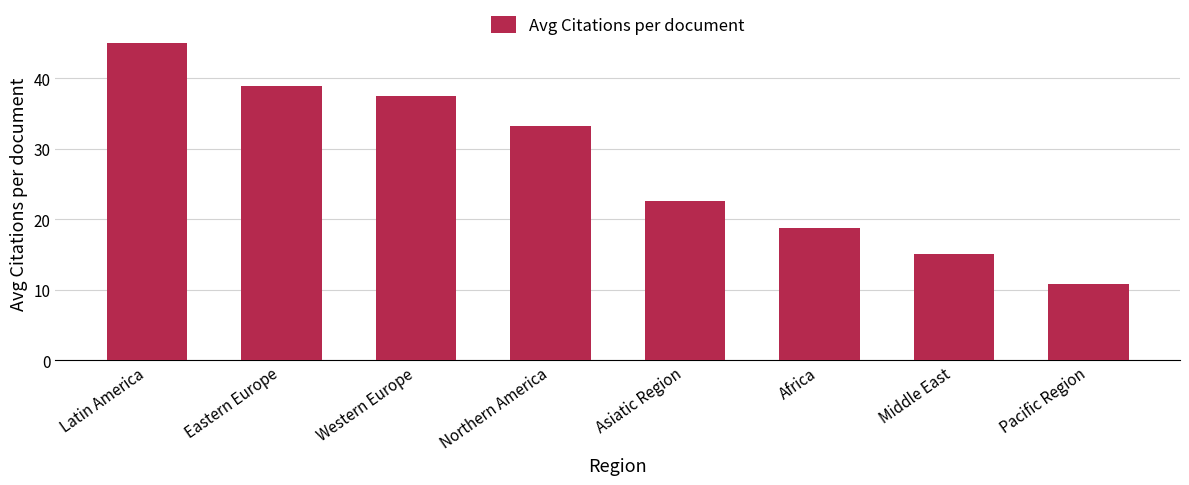

What is the sum of all values?

221.9